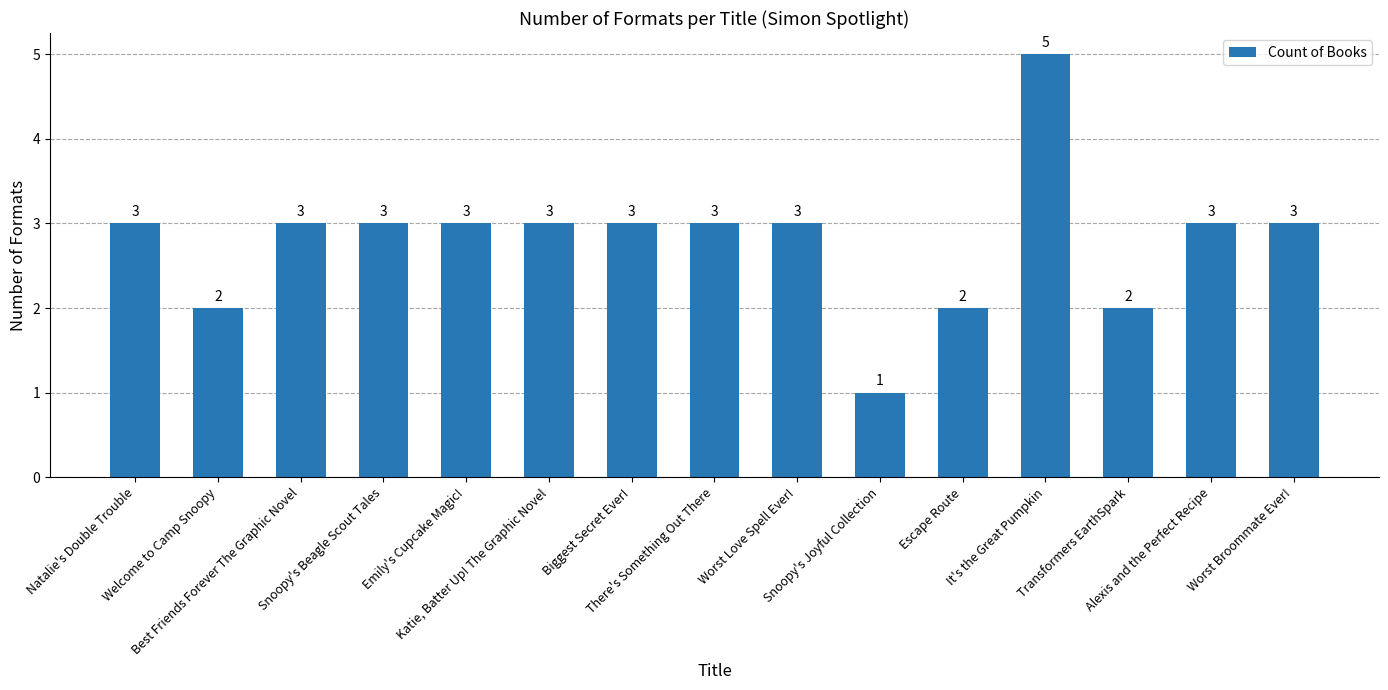

What position from the right is Transformers EarthSpark?

3